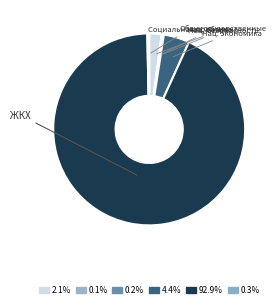

To the nearest percent, what is the average slice percentage?

17%